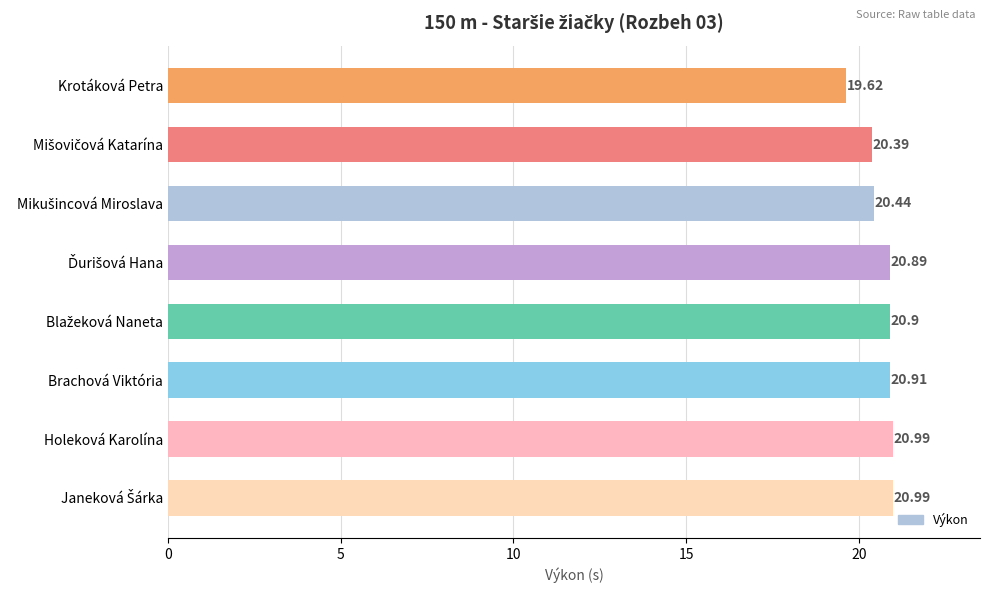

Which category has the lowest value across all series?

Krotáková Petra